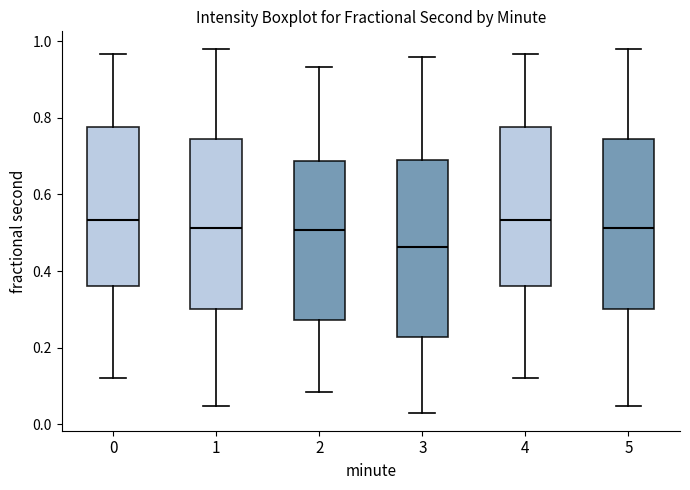

Reading left to right, transcribe this box plot: for each box, give where its median line is, the range the box spans, and where its two whiskers end, as read against the y-axis. The values are not printed on the chart, so give them approximately, as read against the axis.

0: median 0.54, box 0.36 to 0.78, whiskers 0.12 to 0.96
1: median 0.52, box 0.30 to 0.74, whiskers 0.04 to 0.98
2: median 0.50, box 0.28 to 0.68, whiskers 0.08 to 0.94
3: median 0.46, box 0.22 to 0.70, whiskers 0.04 to 0.96
4: median 0.54, box 0.36 to 0.78, whiskers 0.12 to 0.96
5: median 0.52, box 0.30 to 0.74, whiskers 0.04 to 0.98